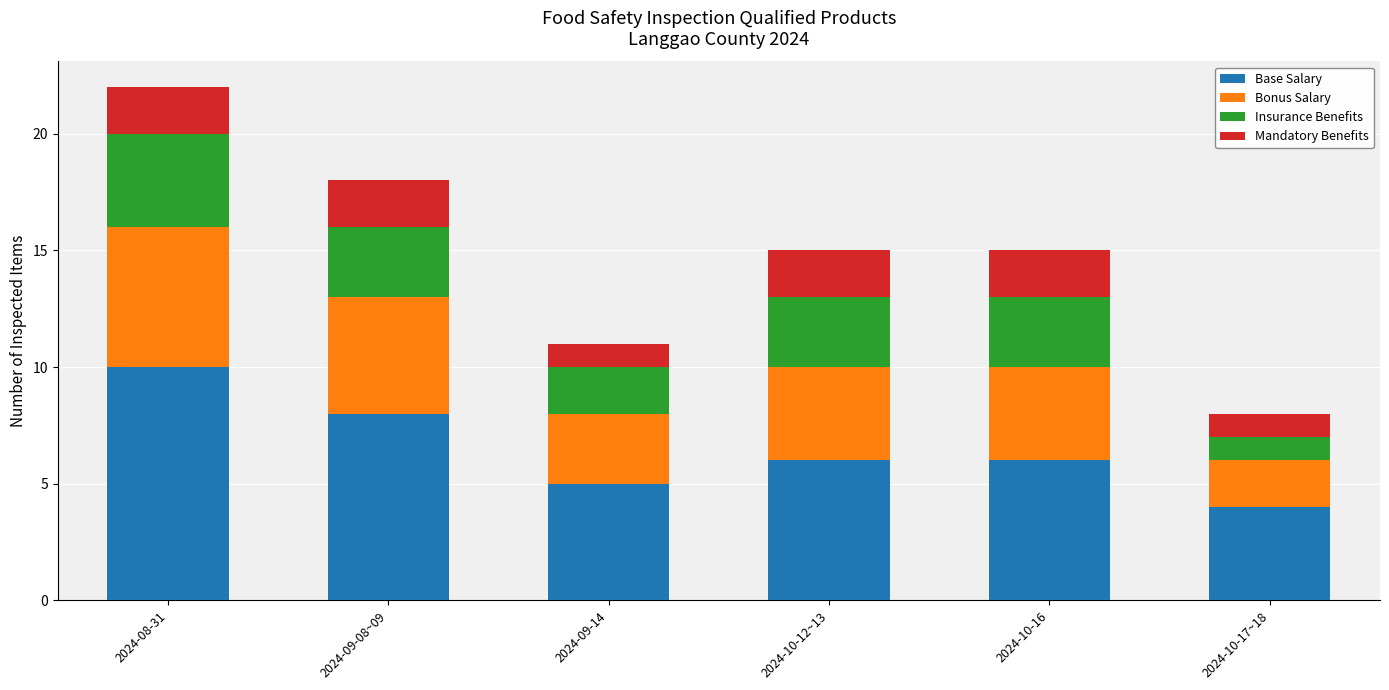

Is it true that Base Salary equals 8 at 2024-09-08~09?

True